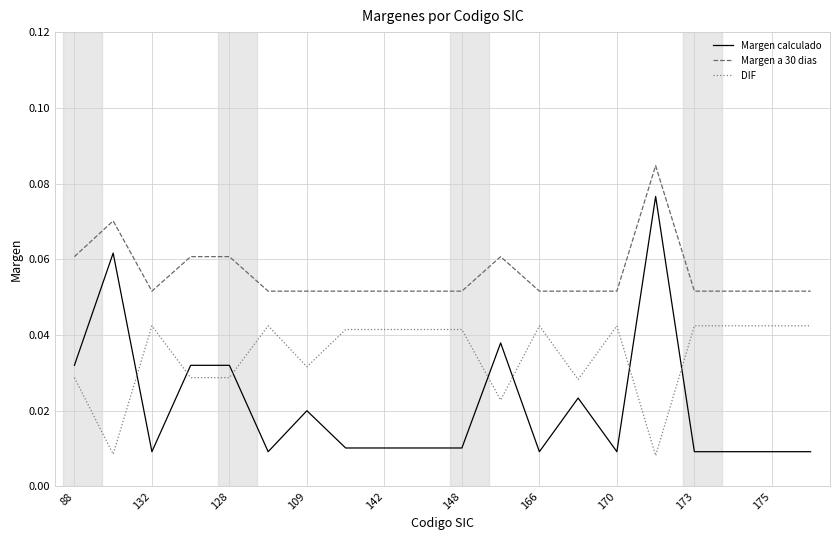

List the series in order of their peak value, lowest first.

DIF, Margen calculado, Margen a 30 dias